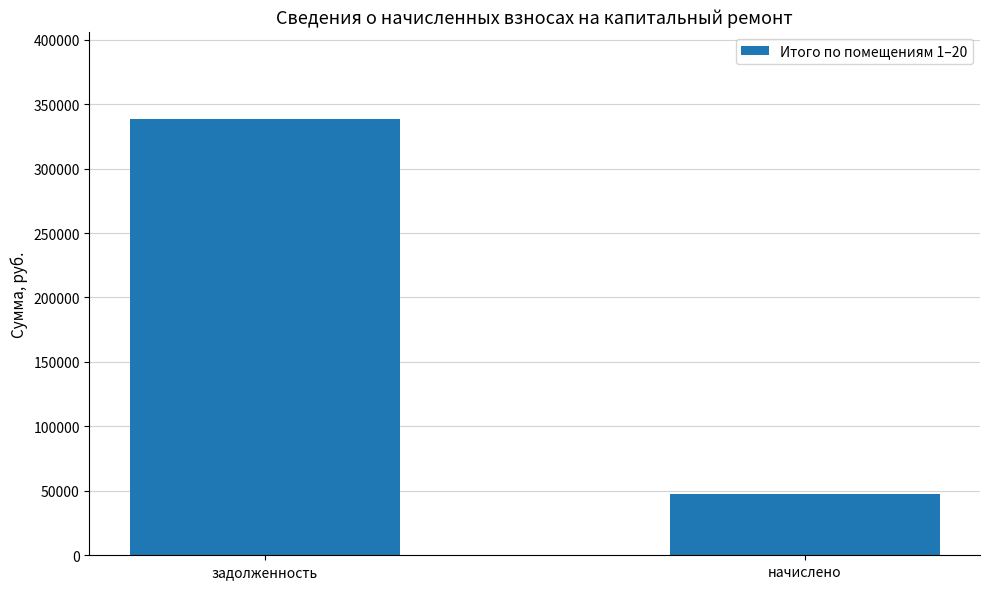

How many values are below 338403?

1